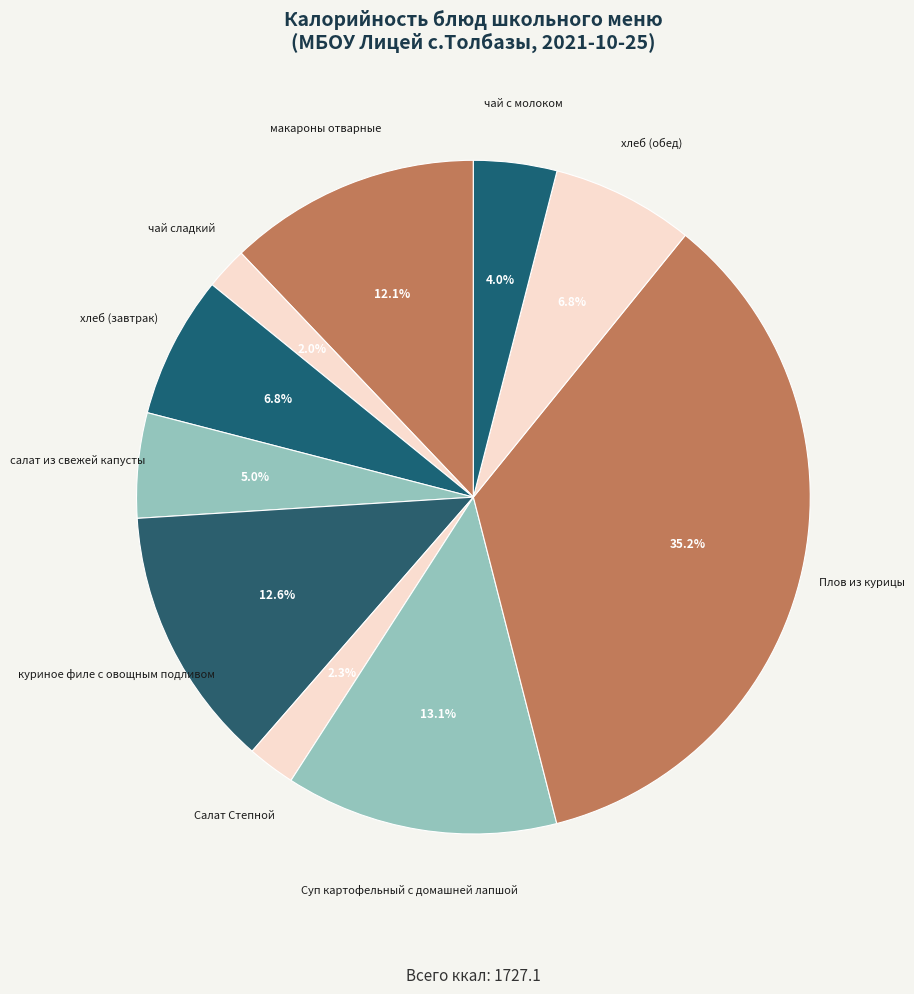

To the nearest percent, what is the combined percentage of хлеб (обед) and Салат Степной?

9%